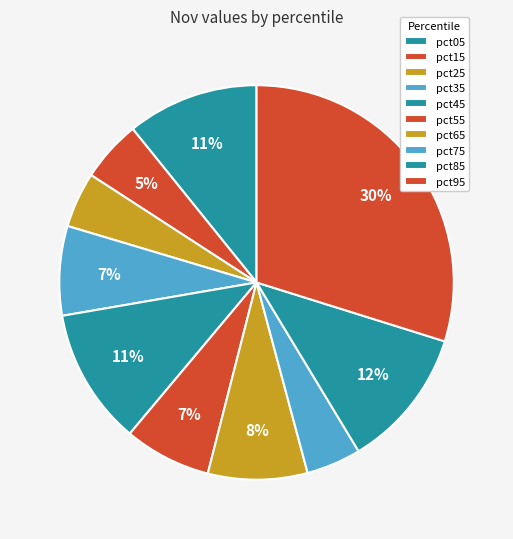

How many segments does this pie chart have?

10